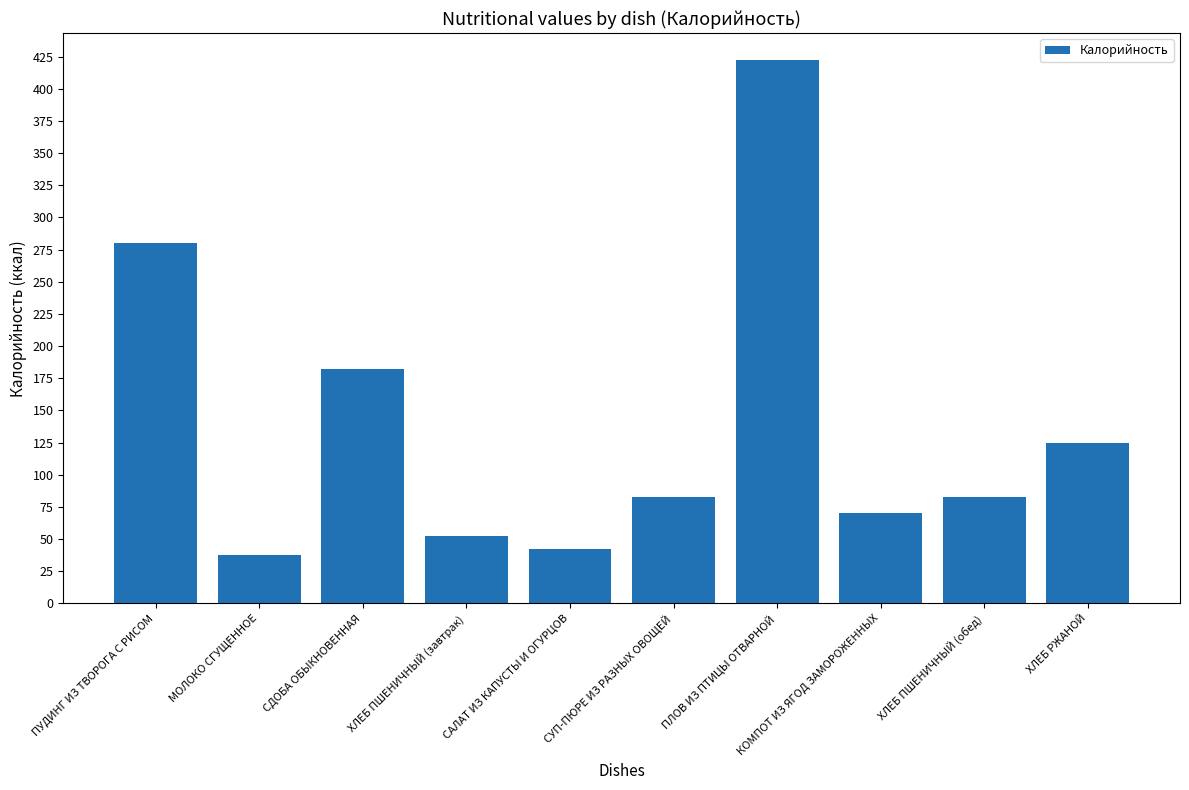

Which category has the lowest value across all series?

МОЛОКО СГУЩЕННОЕ